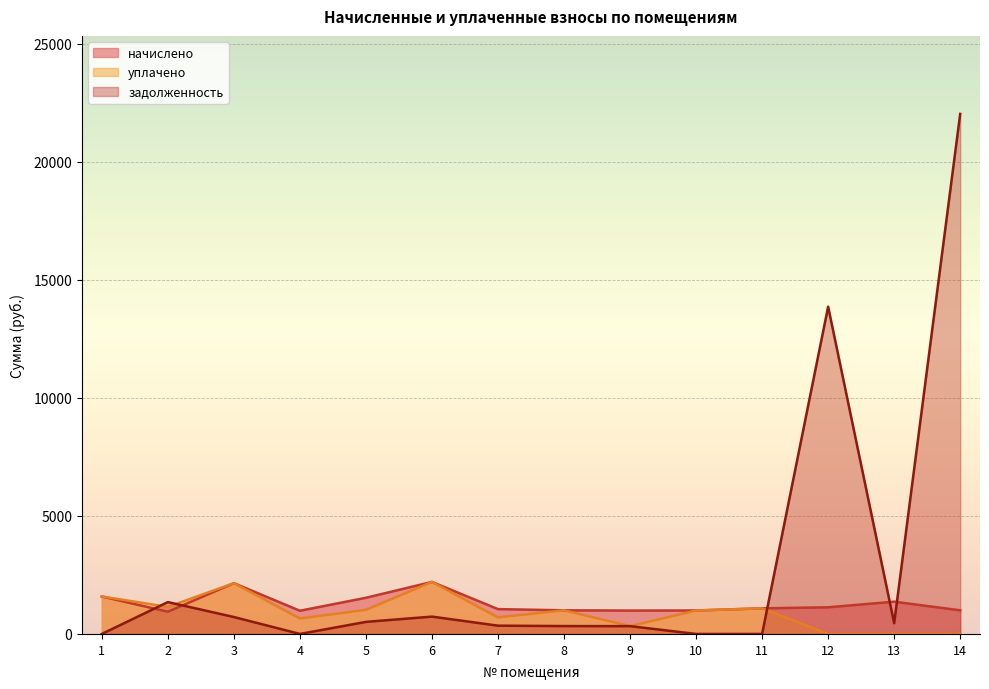

What is the average value of the начислено series?

1287.0